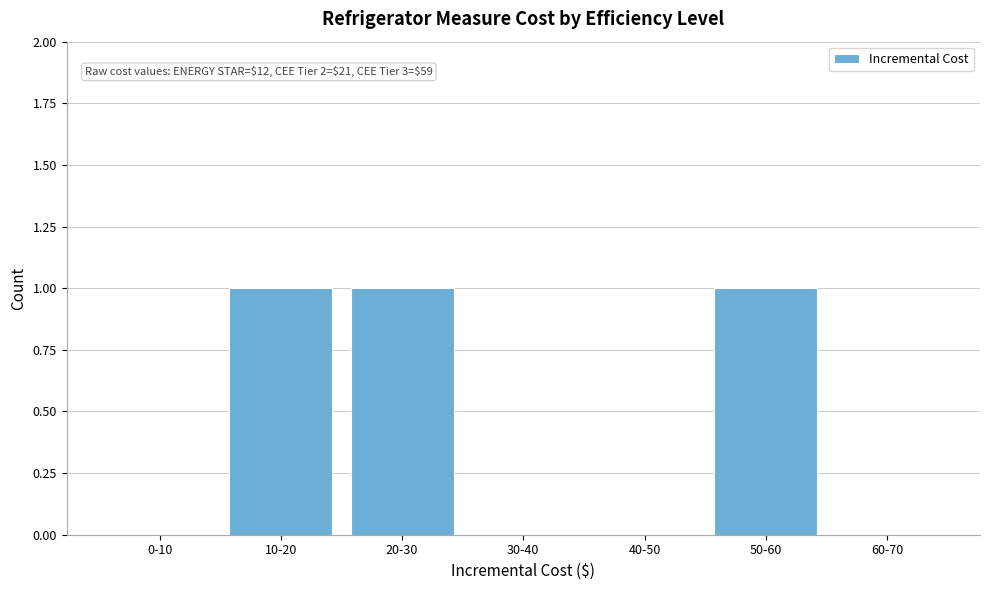

Reading left to right, list all the values displayed in this chart.

0-10=0	10-20=1	20-30=1	30-40=0	40-50=0	50-60=1	60-70=0